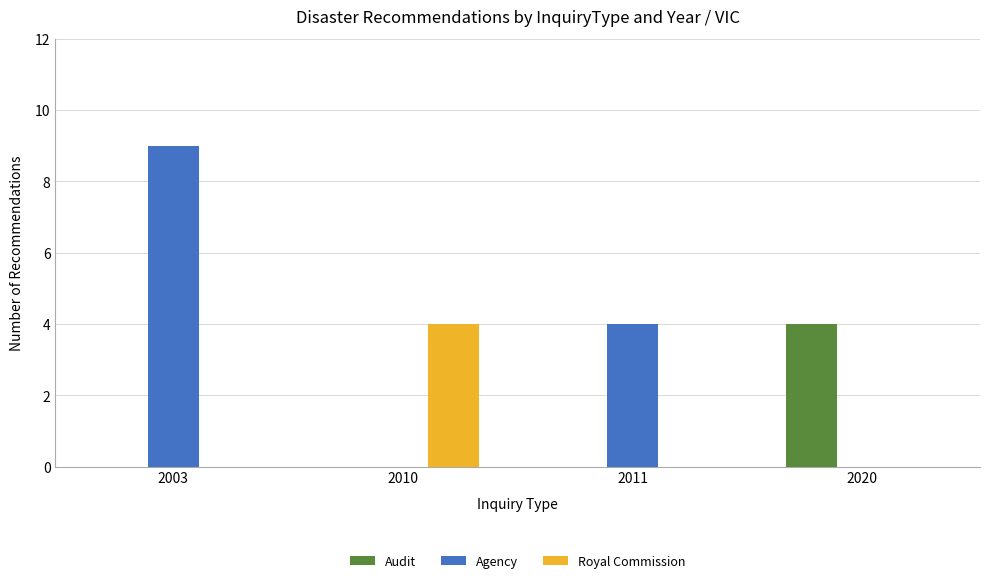

Which series has the largest range (max minus min)?

Agency